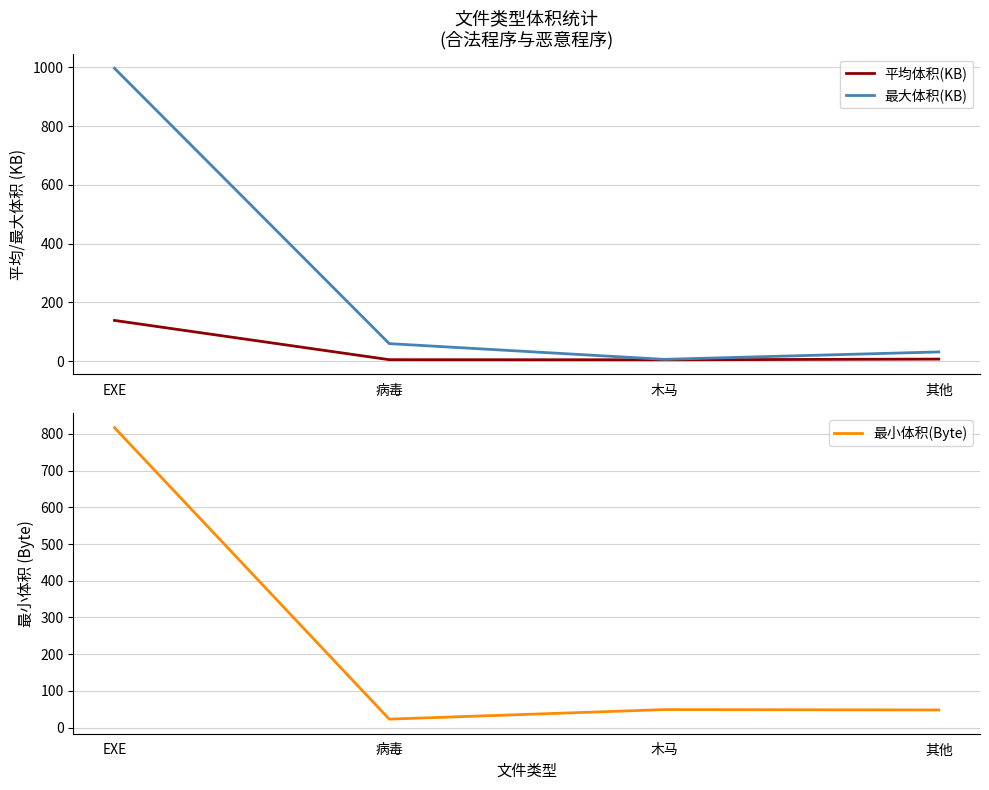

What is the sum of the 最大体积(KB) values at 其他 and 木马?

37.1